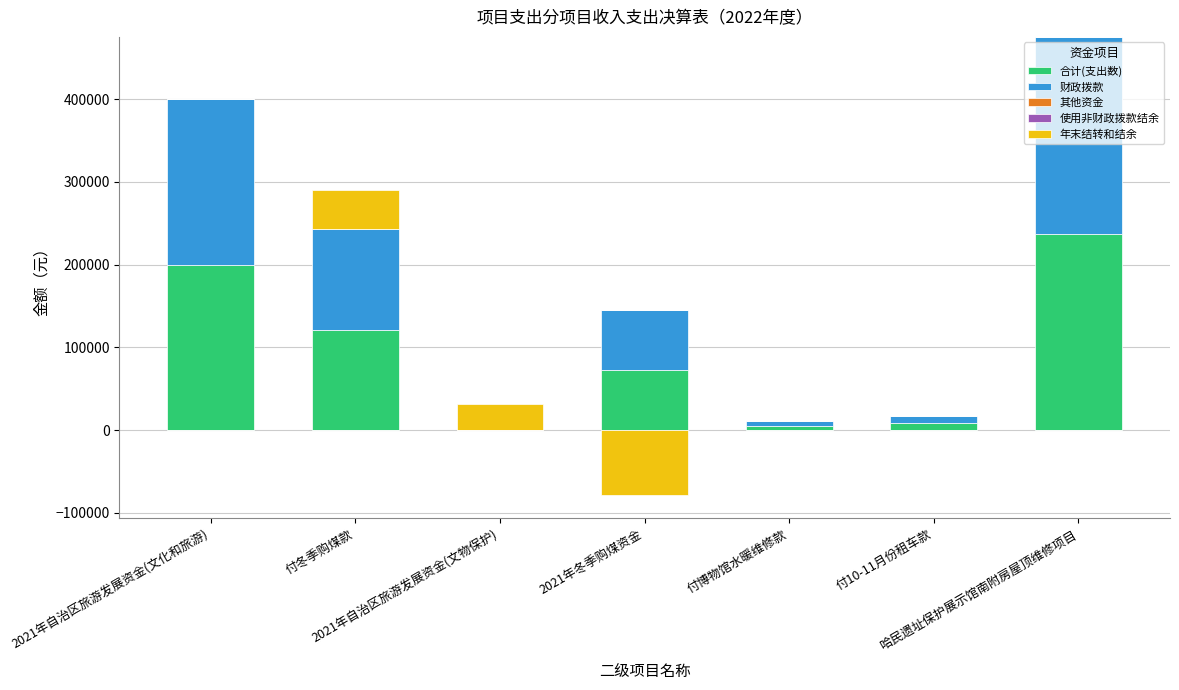

How many positive values does the 年末结转和结余 series have?

2